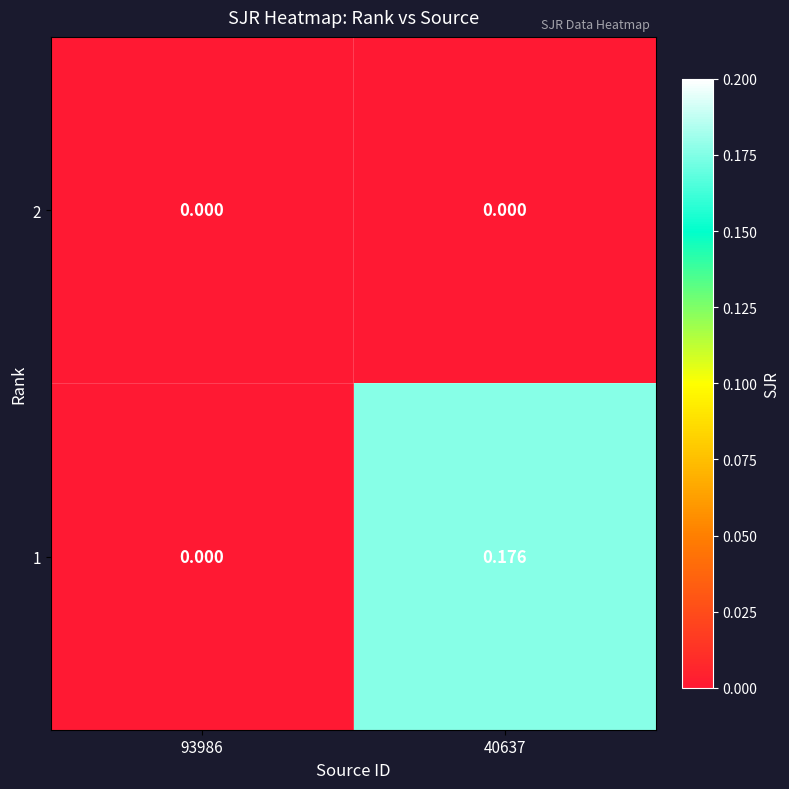

How many series are shown in this chart?

2